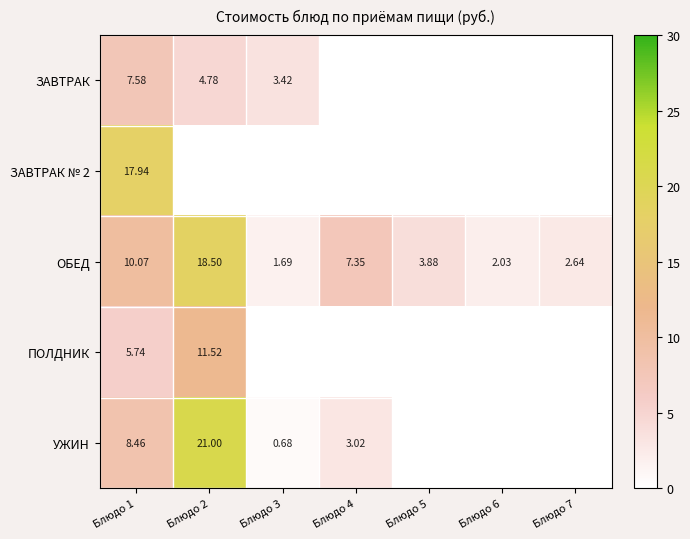

Rank the series at Блюдо 1 from lowest to highest value.

ПОЛДНИК, ЗАВТРАК, УЖИН, ОБЕД, ЗАВТРАК № 2